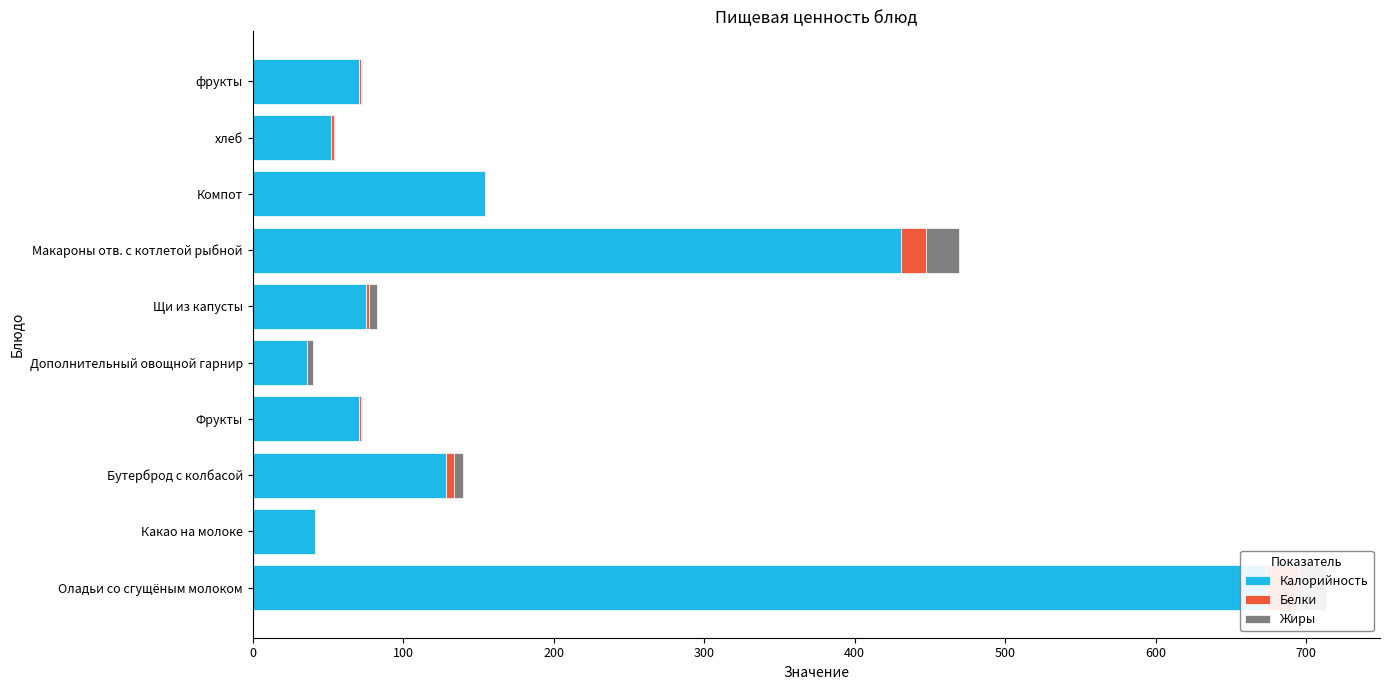

Rank the series by their maximum value, from highest to lowest.

Калорийность, Жиры, Белки